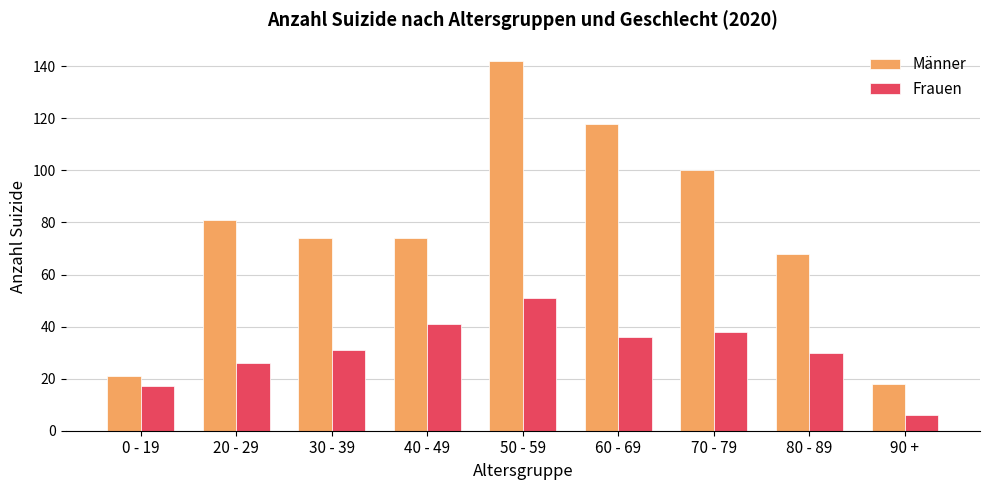

At which category does the chart reach its minimum across all series?

90 +